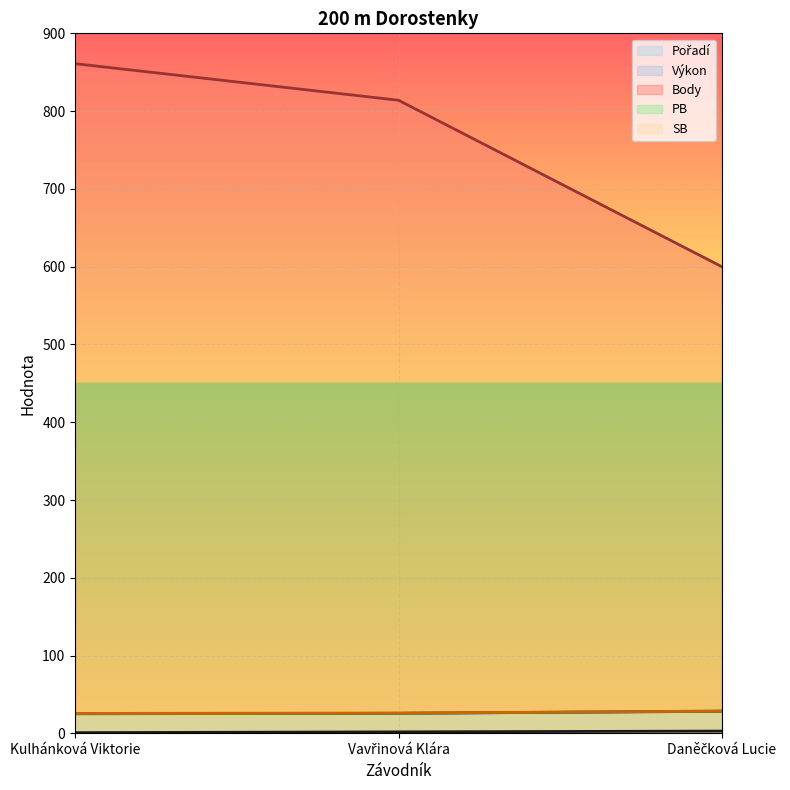

Does the chart display data point markers on the line(s)?

No